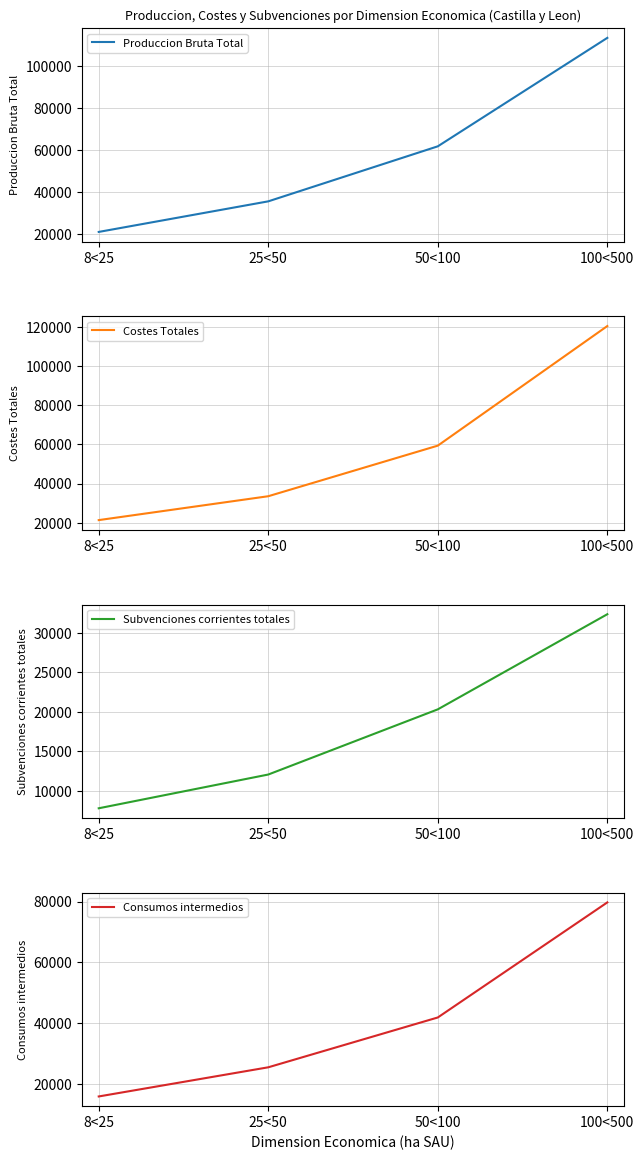

What is the label of the 4th point from the left?

100<500